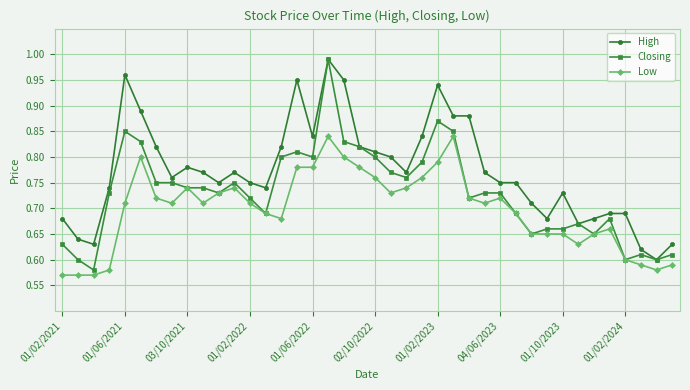

List the series in order of their overall mean, lowest first.

Low, Closing, High